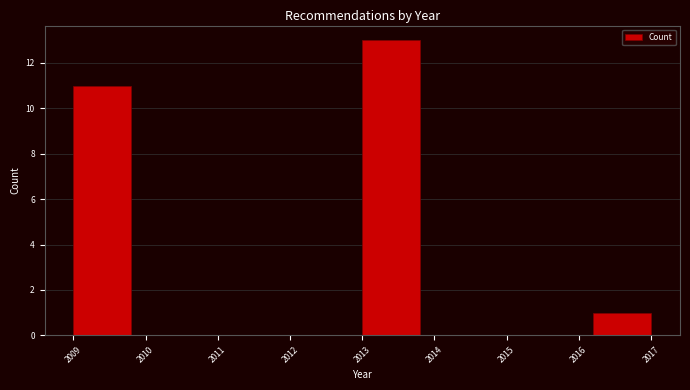

Reading left to right, list every bar in this chart as the range it spans on the x-axis followed by its height. The values are not printed on the chart, so give them approximately, as read against the axis.

2009.0 to 2009.8: 11
2009.8 to 2010.6: 0
2010.6 to 2011.4: 0
2011.4 to 2012.2: 0
2012.2 to 2013.0: 0
2013.0 to 2013.8: 13
2013.8 to 2014.6: 0
2014.6 to 2015.4: 0
2015.4 to 2016.2: 0
2016.2 to 2017.0: 1